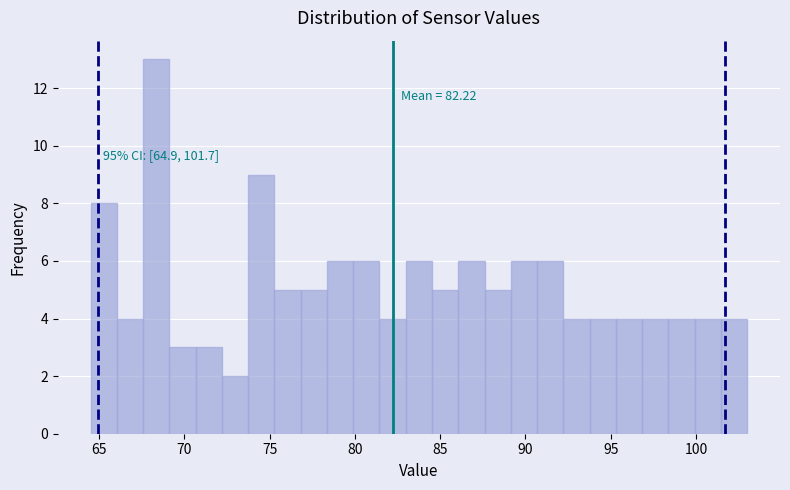

Around what value on the x-axis is the tallest bar? Give the approximate position of its centre, as read against the axis.

68.5